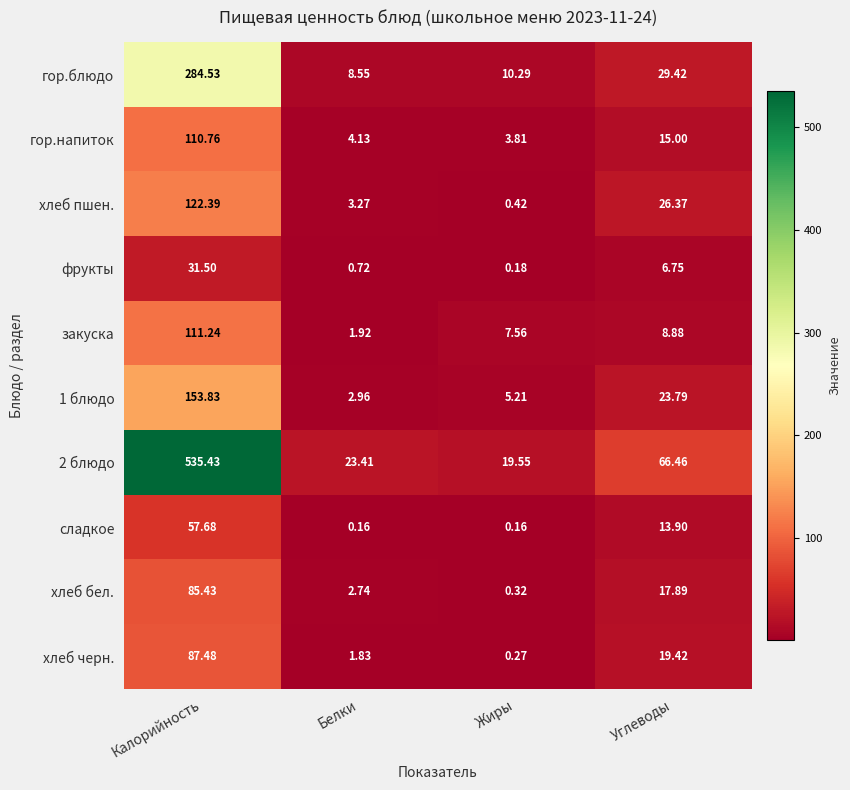

At how many categories does at least one series exceed 67?

1